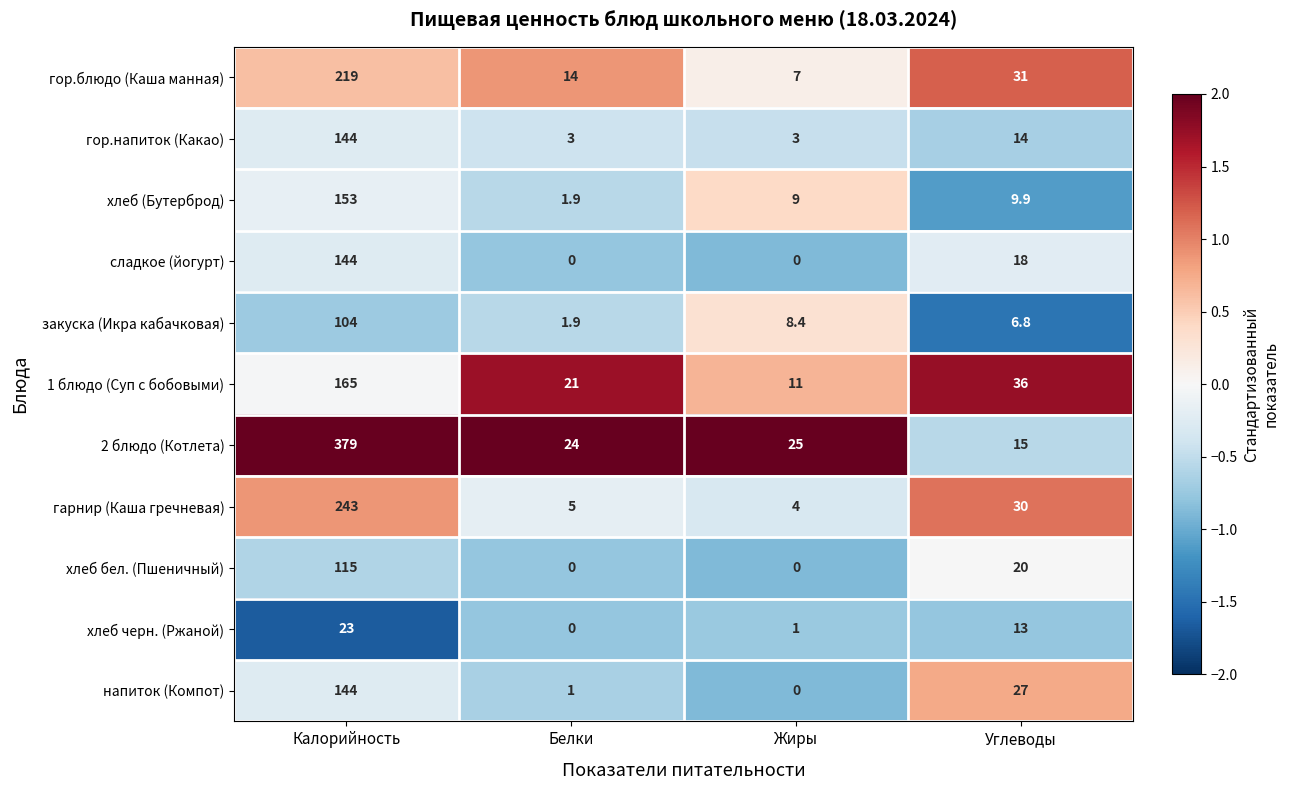

Which category has the highest value in the хлеб бел. (Пшеничный) series?

Калорийность